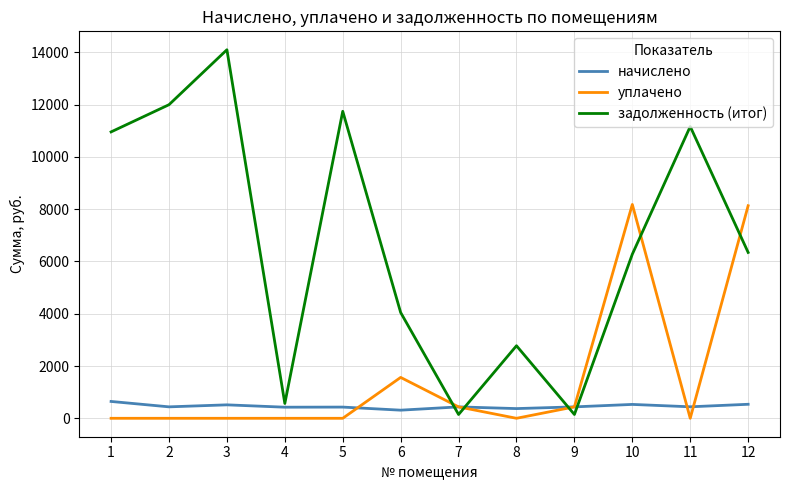

Rank the series by their average value, from lowest to highest.

начислено, уплачено, задолженность (итог)